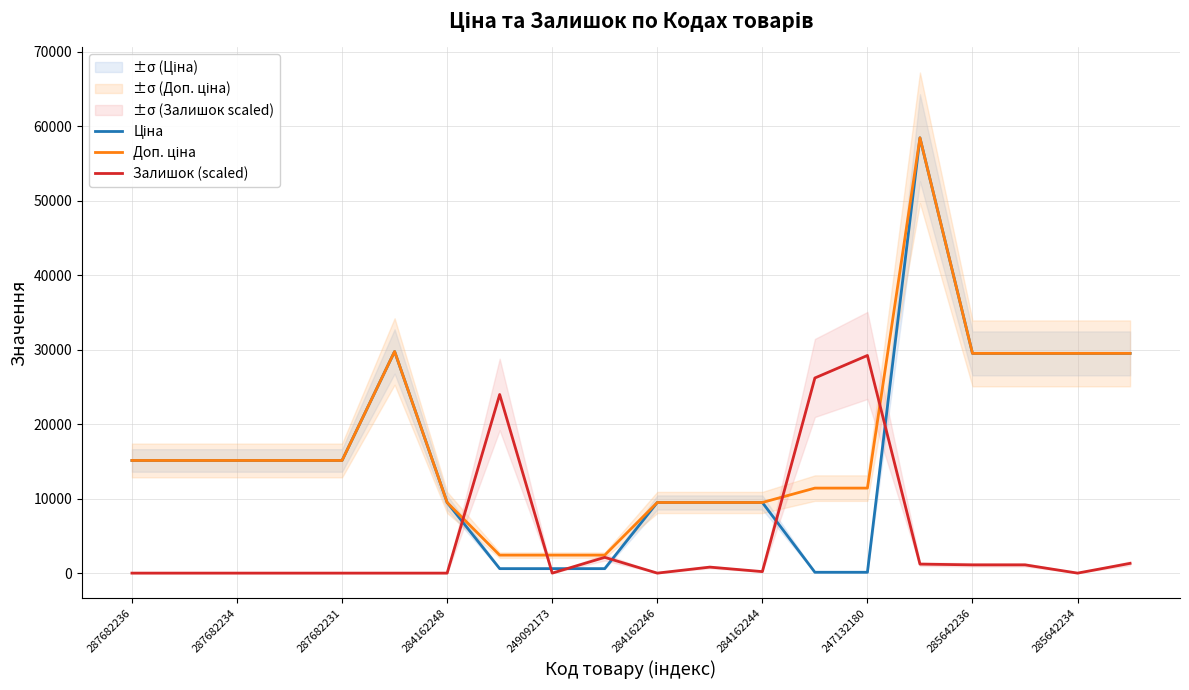

Reading left to right, transcribe all the data shown in this chart.

Ціна: 15120.0	15120.0	15120.0	15120.0	15120.0	29747.2	9480.1	603.7	603.7	603.7	9480.1	9480.1	9480.1	114.1	114.1	58426.5	29491.5	29491.5	29491.5	29491.5
Доп. ціна: 15120.0	15120.0	15120.0	15120.0	15120.0	29747.2	9480.1	2414.8	2414.8	2414.8	9480.1	9480.1	9480.1	11410.0	11410.0	58426.5	29491.5	29491.5	29491.5	29491.5
Залишок (scaled): 0.0	0.0	0.0	0.0	0.0	0.0	0.0	23975.0	0.0	2115.4	0.0	805.9	201.5	26191.2	29213.3	1208.8	1108.1	1108.1	0.0	1309.6